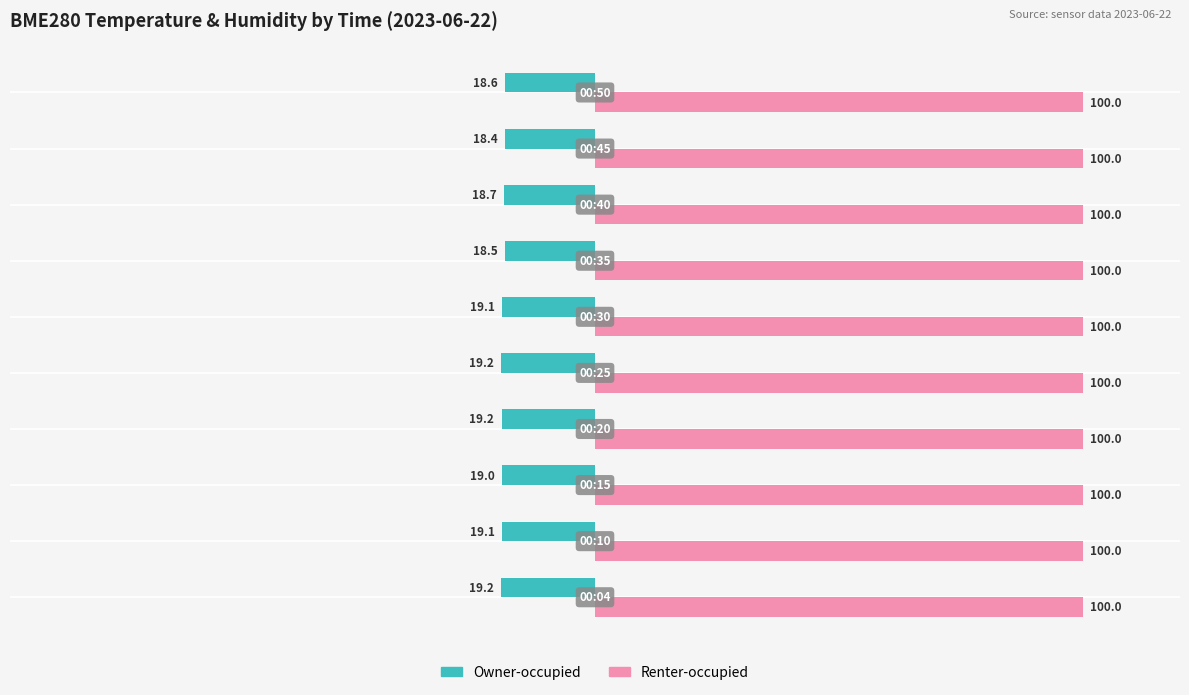

What are all the series names shown in the legend?

Owner-occupied, Renter-occupied